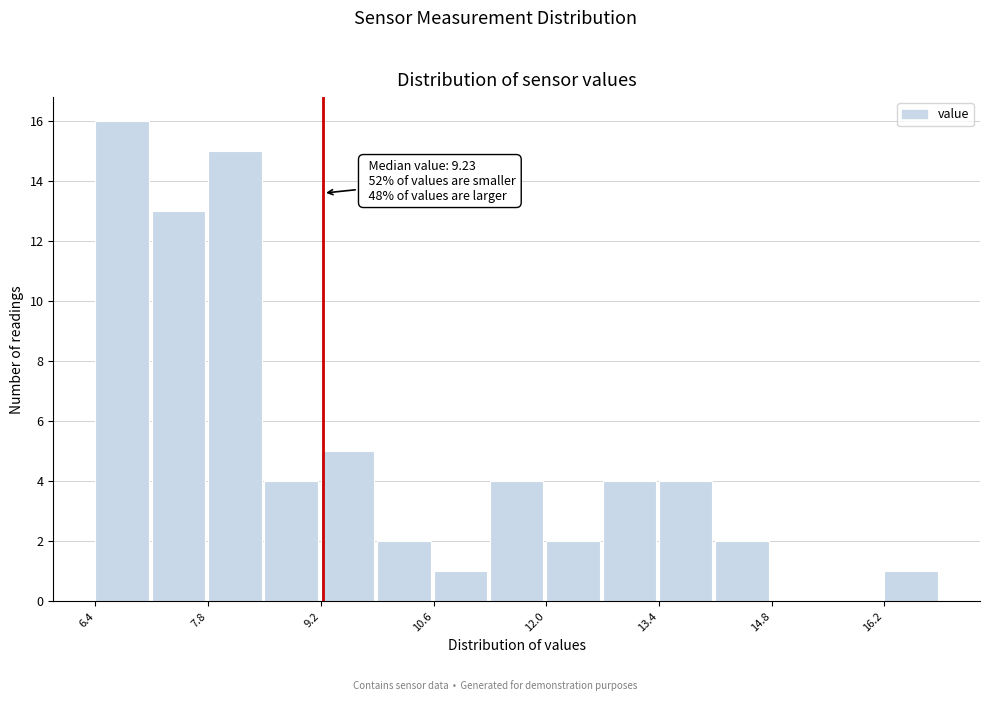

Read against the x-axis, roughly where is the centre of the tallest bar?

6.8